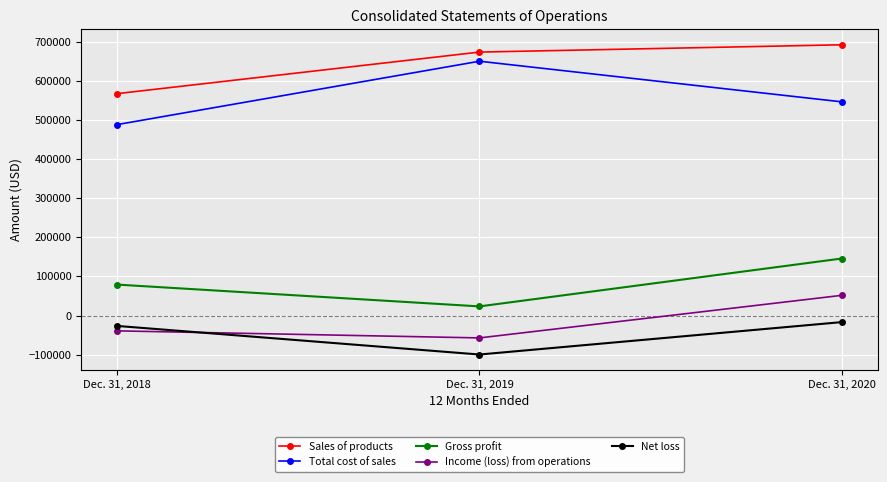

Reading right to left, what are all the values shown in this chart?

Sales of products: Dec. 31, 2020=691873	Dec. 31, 2019=673266	Dec. 31, 2018=567137
Total cost of sales: Dec. 31, 2020=546170	Dec. 31, 2019=649867	Dec. 31, 2018=488038
Gross profit: Dec. 31, 2020=145703	Dec. 31, 2019=23399	Dec. 31, 2018=79099
Income (loss) from operations: Dec. 31, 2020=51581	Dec. 31, 2019=-57109	Dec. 31, 2018=-39126
Net loss: Dec. 31, 2020=-16790	Dec. 31, 2019=-99557	Dec. 31, 2018=-26563